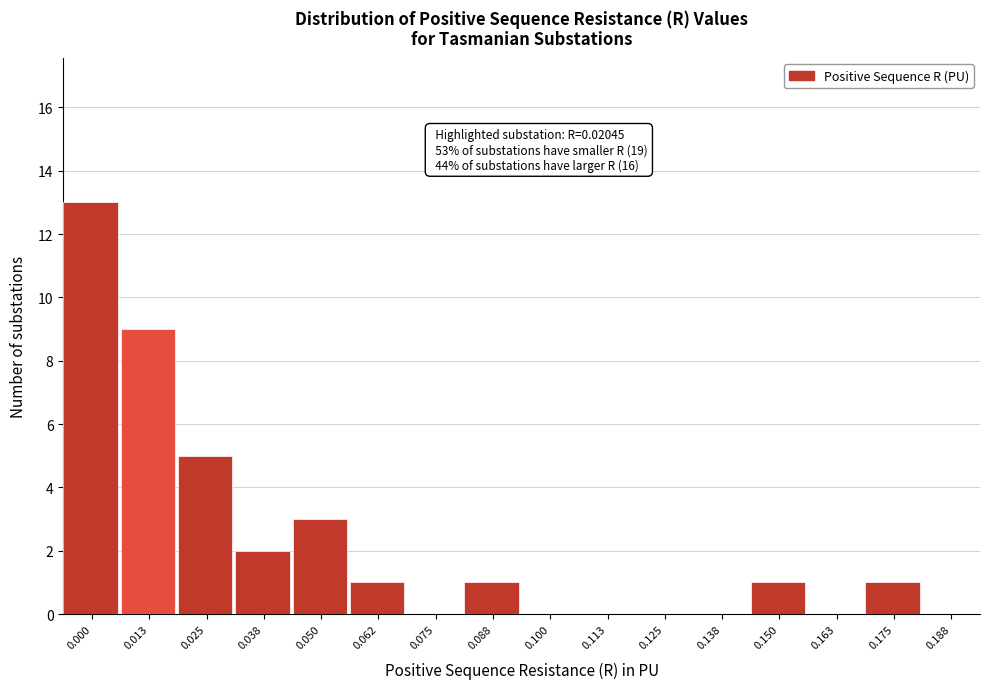

Reading left to right, extract all data points from this chart.

0.000=13	0.013=9	0.025=5	0.038=2	0.050=3	0.062=1	0.075=0	0.088=1	0.100=0	0.113=0	0.125=0	0.138=0	0.150=1	0.163=0	0.175=1	0.188=0